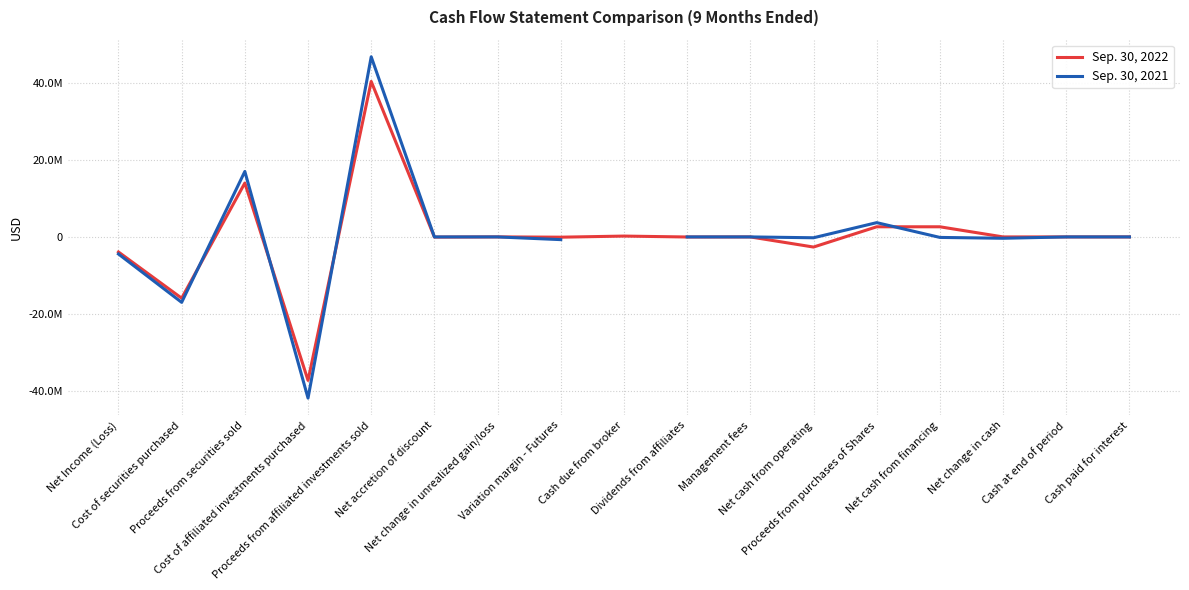

List the series in order of their peak value, highest first.

Sep. 30, 2021, Sep. 30, 2022